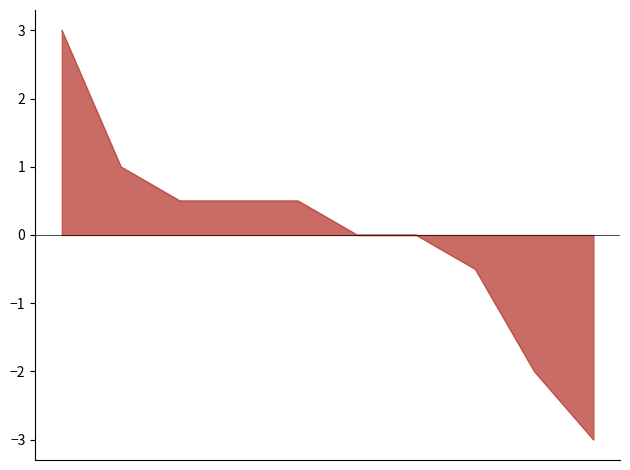

What is the difference between the maximum and minimum values?

6.0